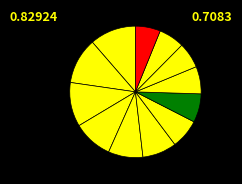

How many slices are in this pie chart?

12